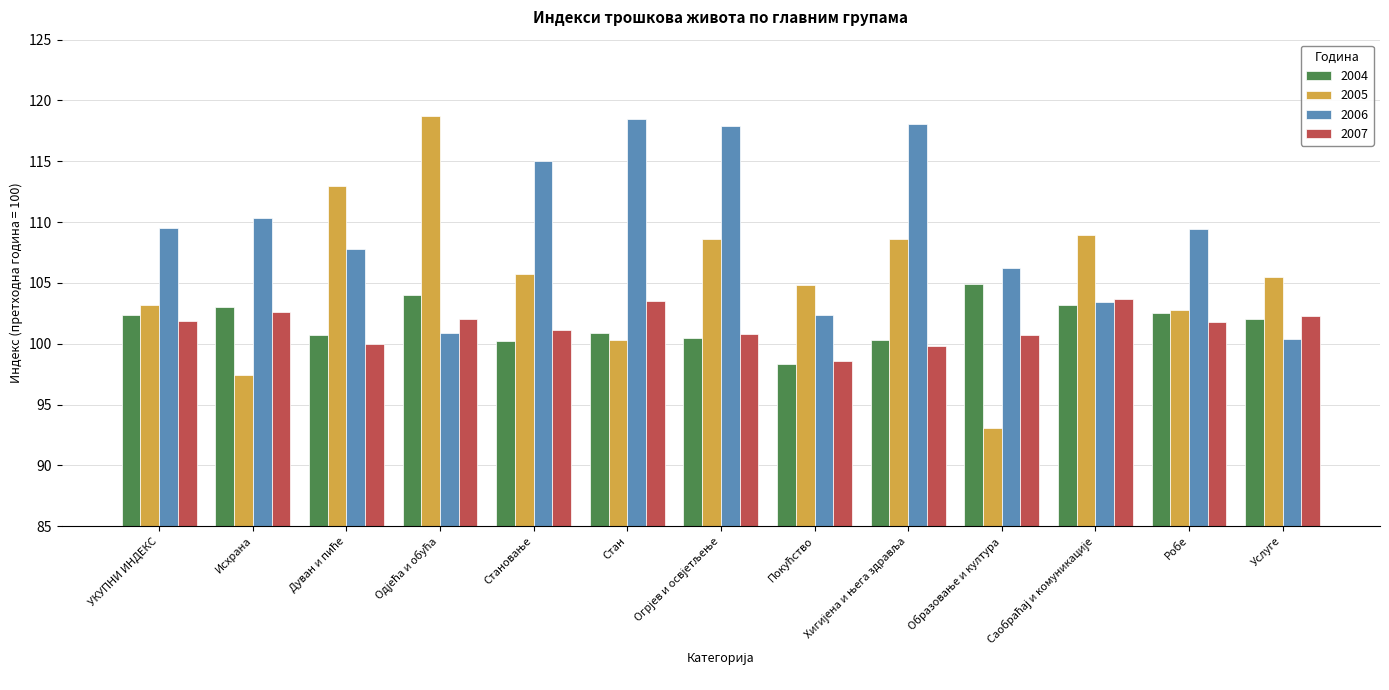

Which series has the largest range (max minus min)?

2005